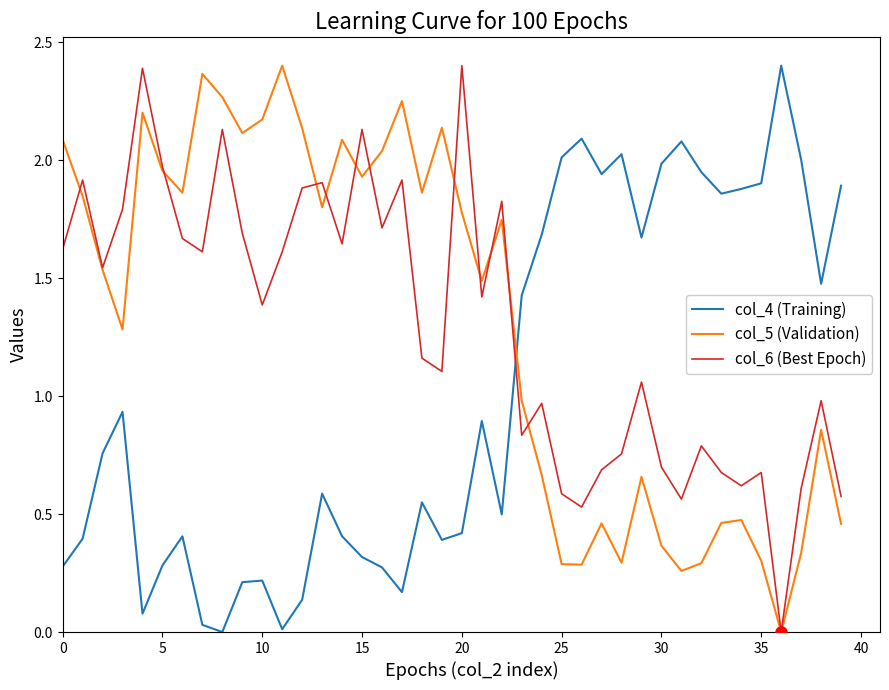

How many values in col_4 (Training) are above zero?

39